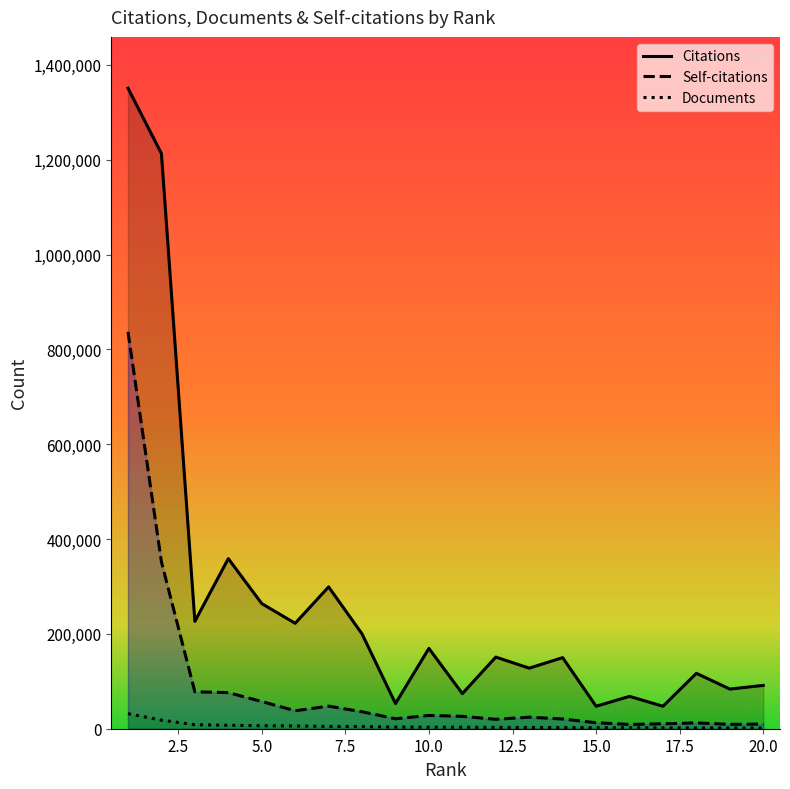

True or false: Self-citations and Documents cross at least once.

False